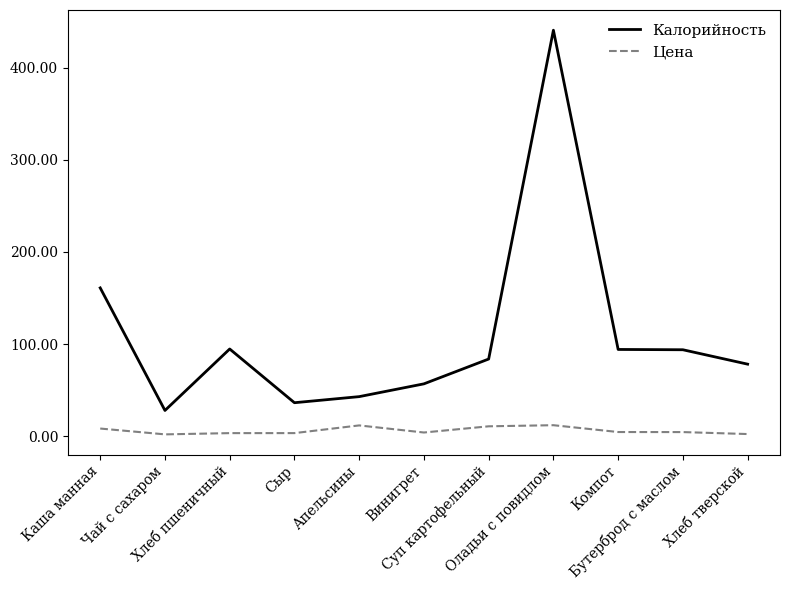

What is the minimum value for Калорийность?

28.0